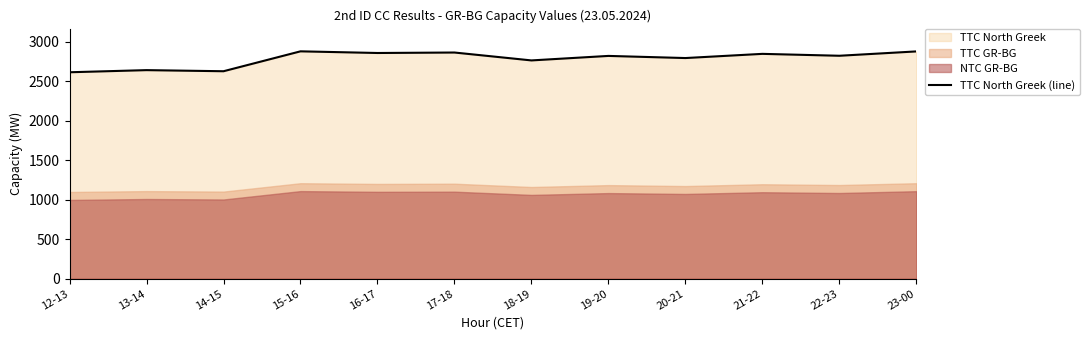

What is the change in value from 16-17 to 22-23?

-35